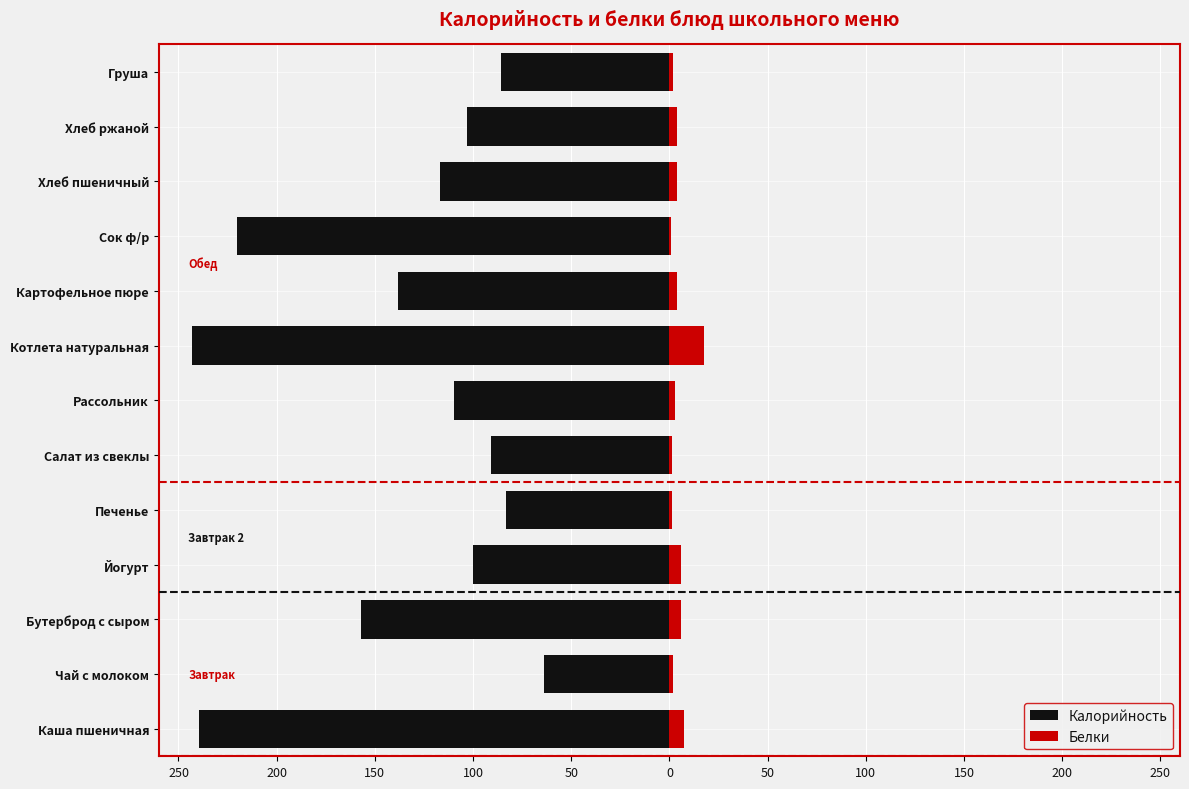

Is the value of Белки at Салат из свеклы greater than the value of Калорийность at Чай с молоком?

Yes